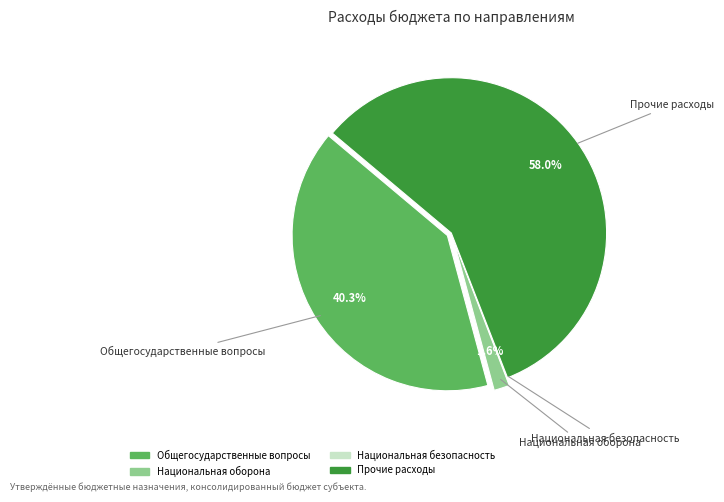

Count the number of slices in the pie.

4